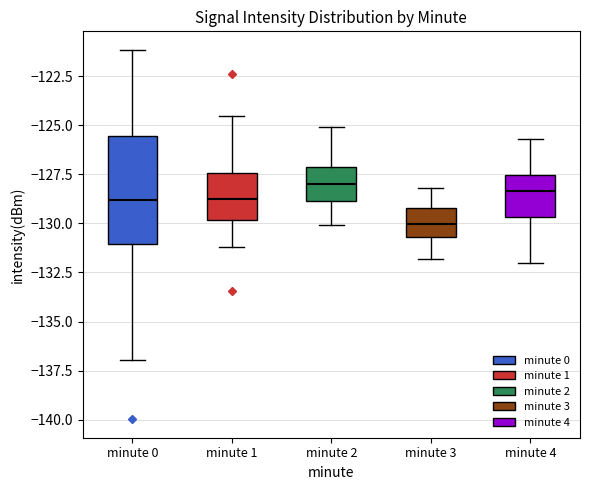

Reading left to right, read every box against the y-axis: the position of its median line, the range the box covers, and the ends of its whiskers. The values are not printed on the chart, so give them approximately, as read against the axis.

minute 0: median -129.0, box -131.0 to -125.5, whiskers -137.0 to -121.0
minute 1: median -129.0, box -130.0 to -127.5, whiskers -131.0 to -124.5
minute 2: median -128.0, box -129.0 to -127.0, whiskers -130.0 to -125.0
minute 3: median -130.0, box -130.5 to -129.0, whiskers -132.0 to -128.0
minute 4: median -128.5, box -129.5 to -127.5, whiskers -132.0 to -125.5